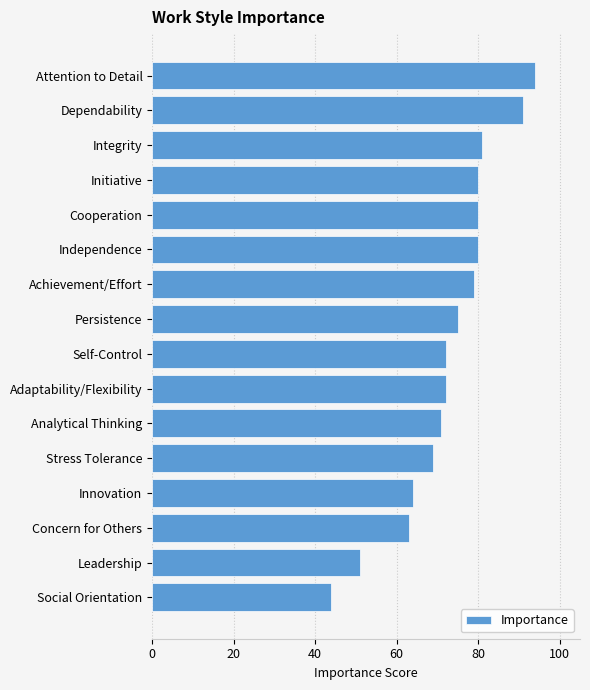

At which category does the chart reach its peak across all series?

Attention to Detail